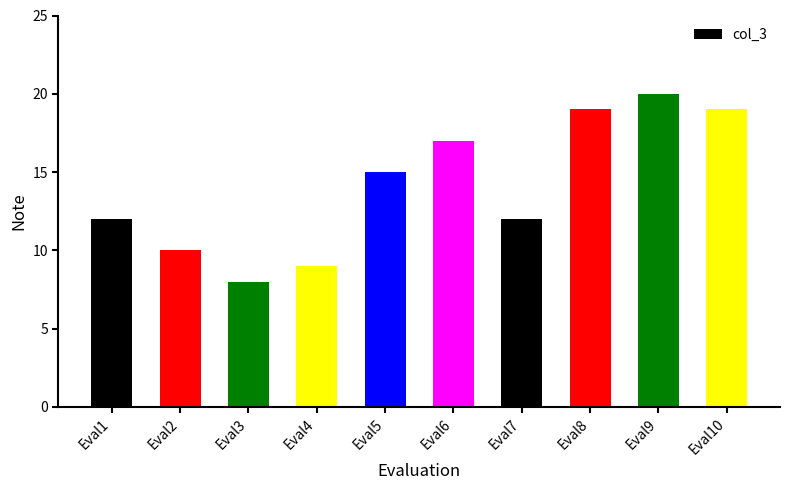

Is it true that the value at Eval8 is 31?

False